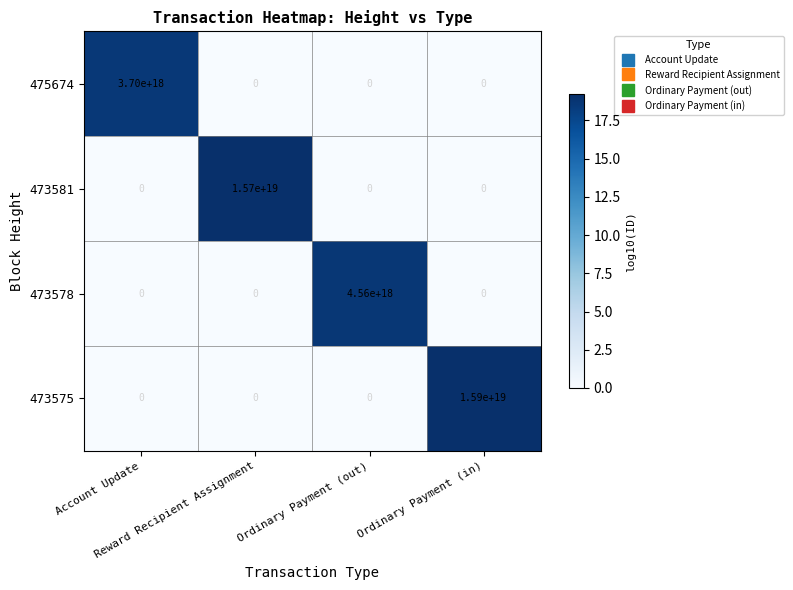

Rank the series by their maximum value, from lowest to highest.

475674, 473578, 473581, 473575